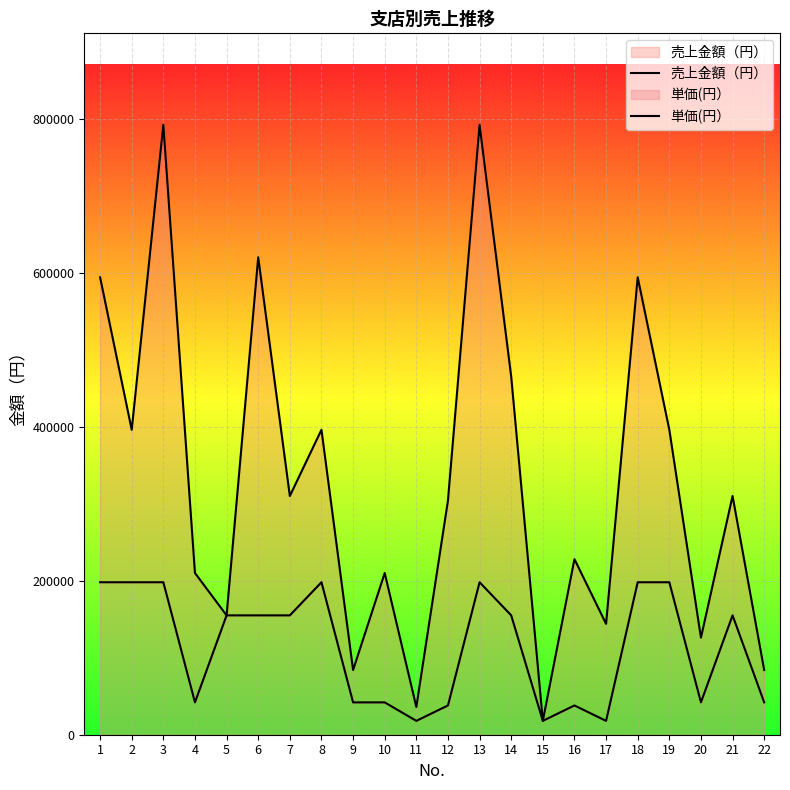

True or false: 売上金額（円） and 単価(円） cross at least once.

False